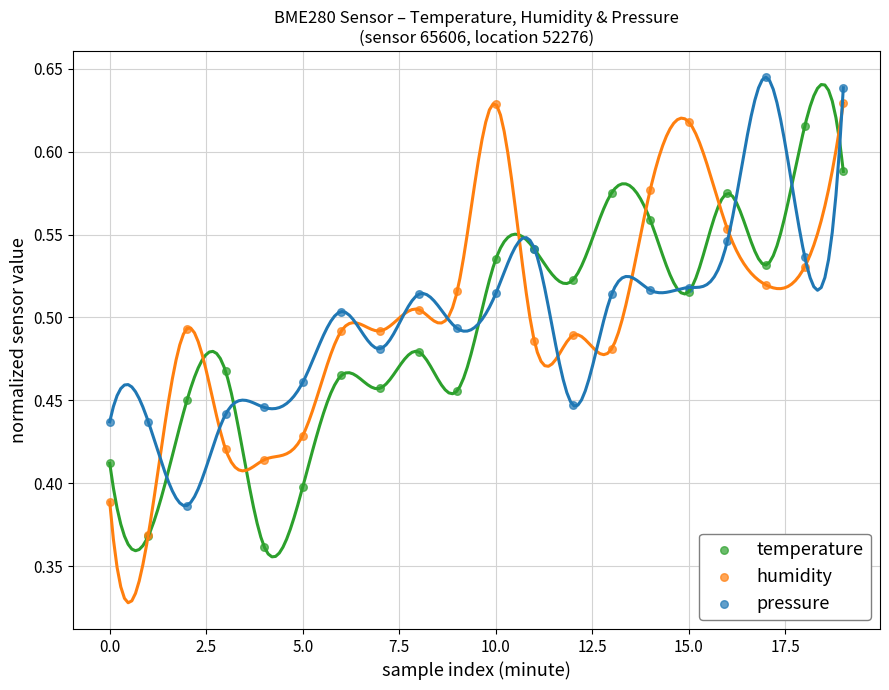

Which series reaches the maximum Y coordinate?

pressure